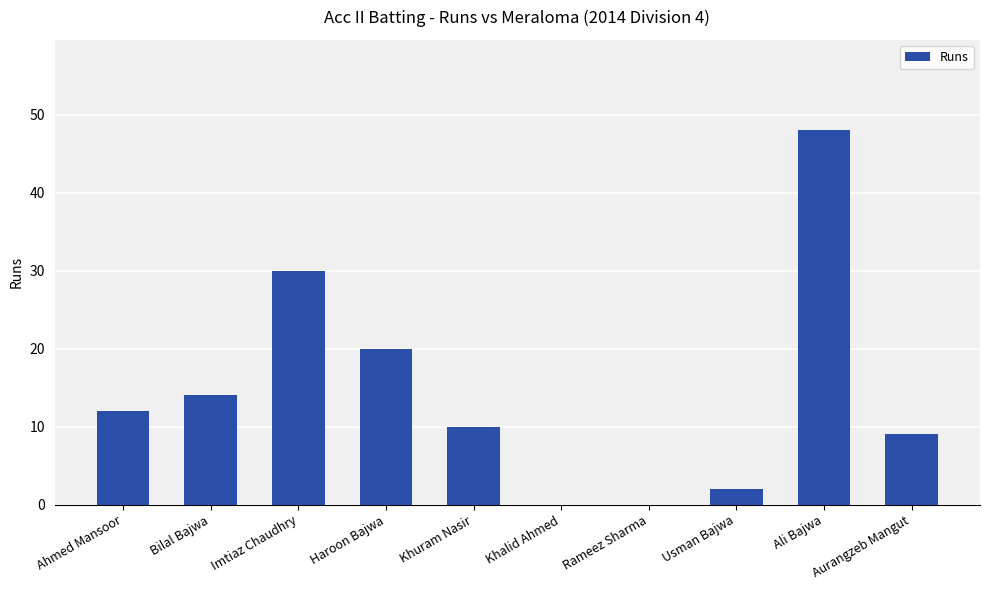

Where is the data nearest to the value 24?

Haroon Bajwa